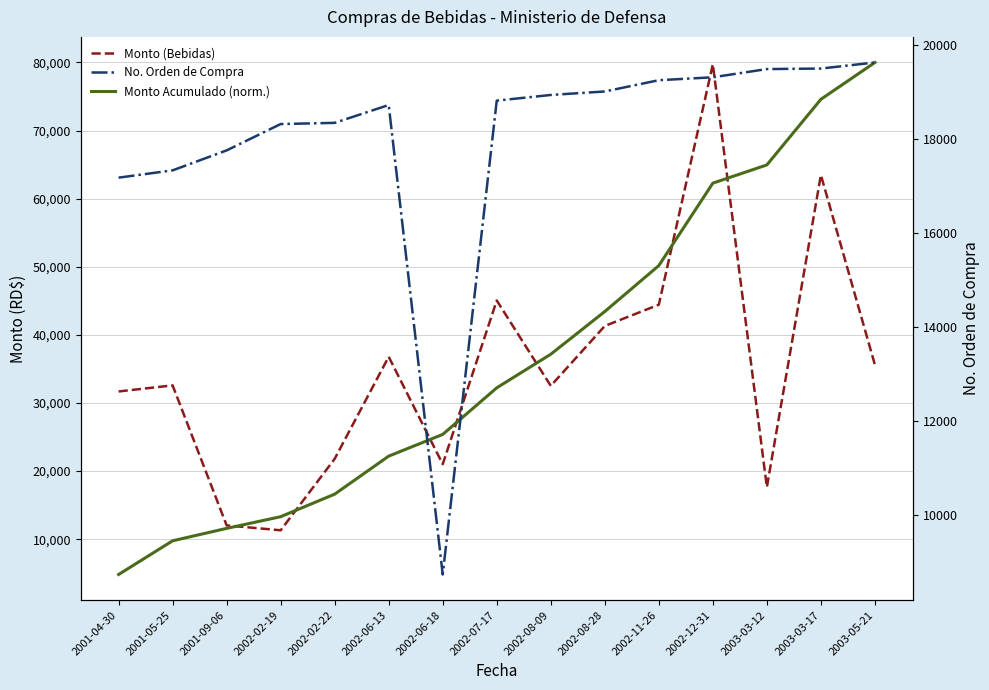

Which series has the largest total across all categories?

Monto Acumulado (norm.)